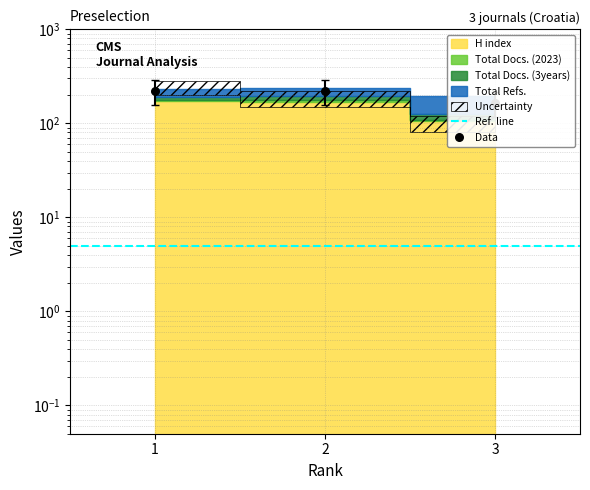

Is the value of H index at 1 greater than the value of Total Refs. at 2?

No